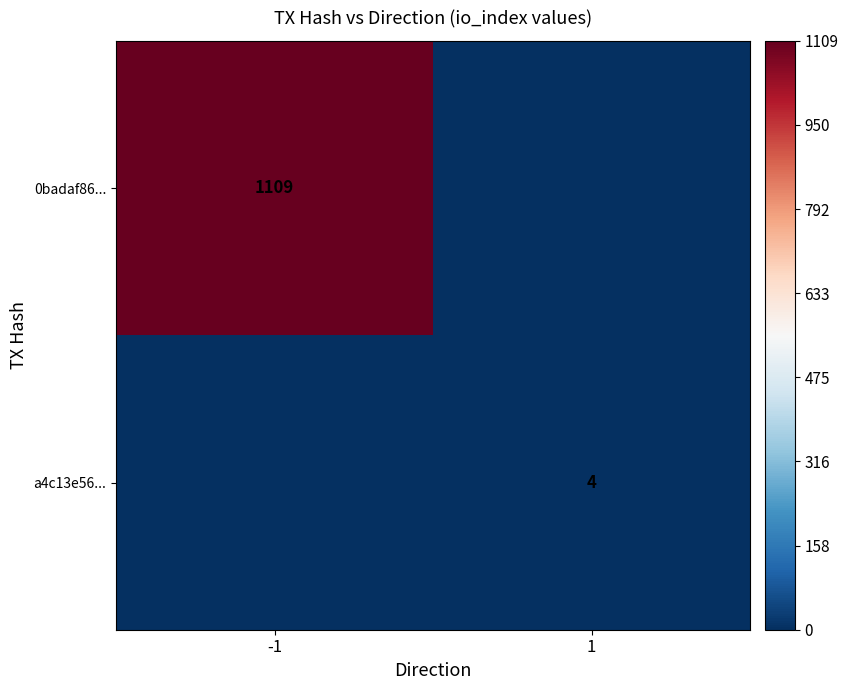

True or false: a4c13e56... has a value of 6 at 1.

False